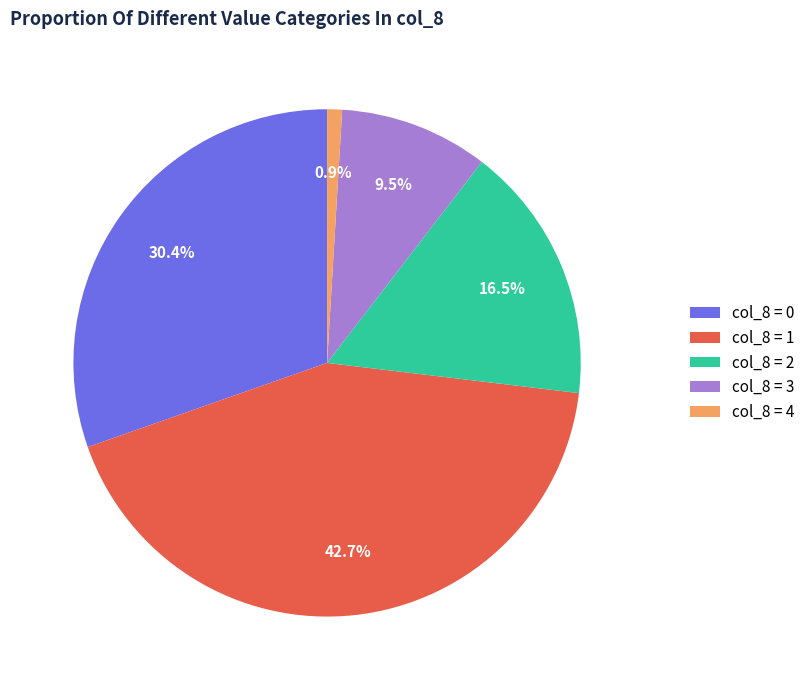

Which has a higher value, col_8 = 0 or col_8 = 1?

col_8 = 1